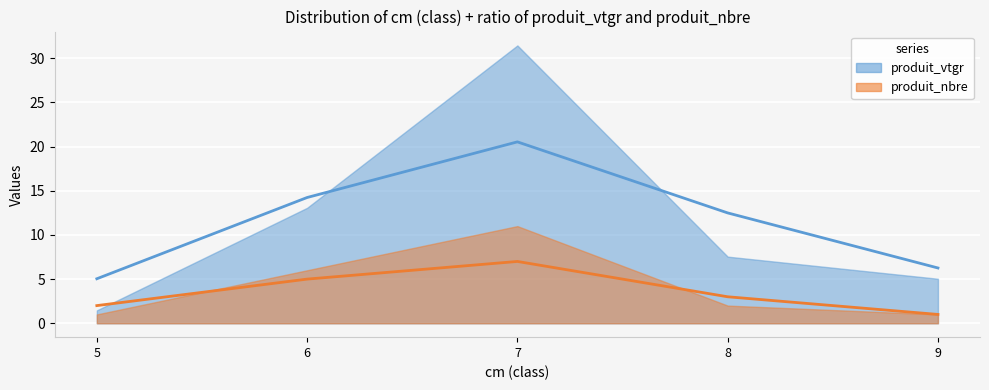

Rank the categories by produit_vtgr value from highest to lowest.

7, 6, 8, 9, 5